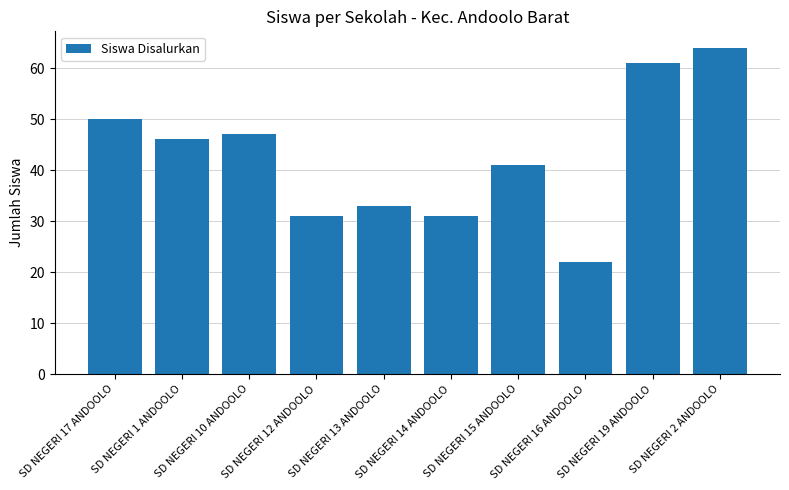

How many values are below 46?

5